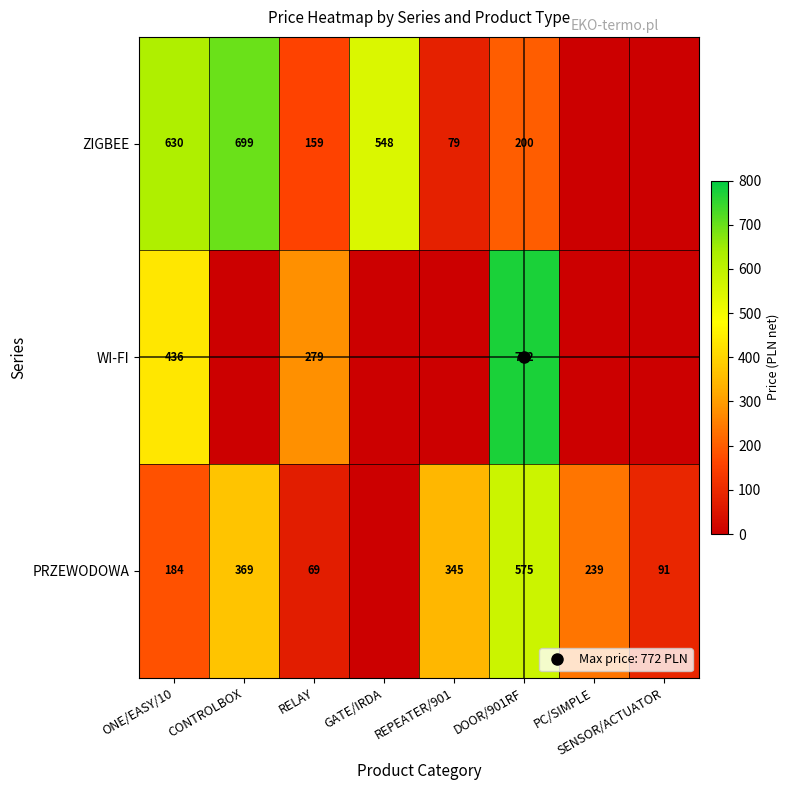

Rank the series by their maximum value, from lowest to highest.

PRZEWODOWA, ZIGBEE, WI-FI